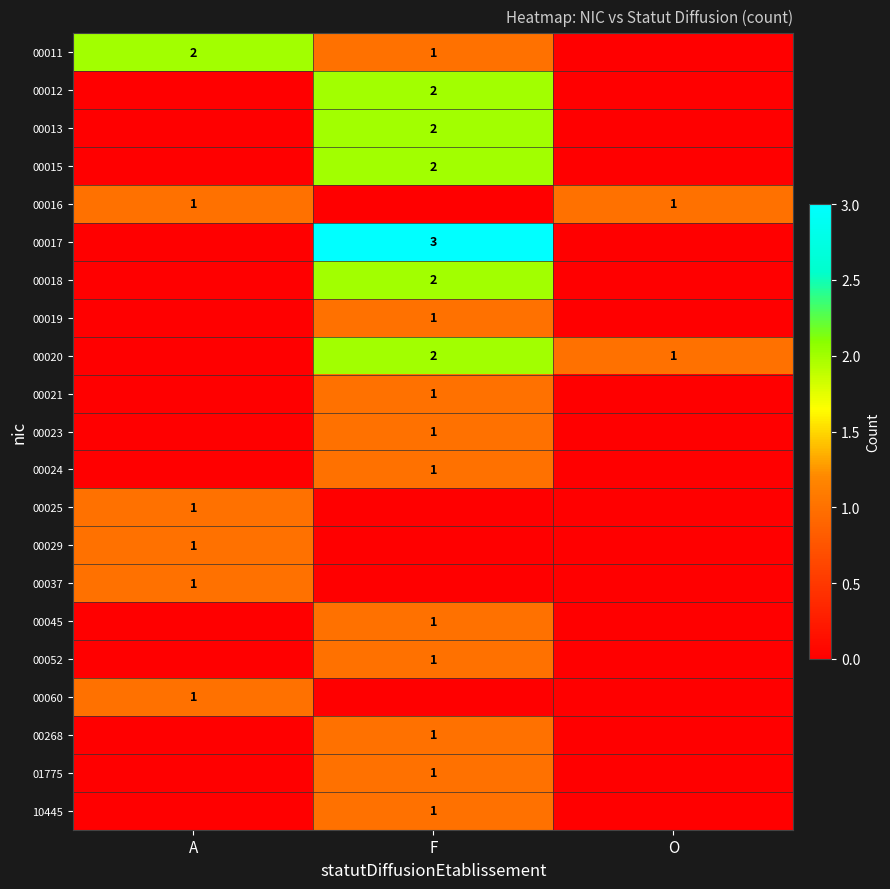

The value of 00016 at A is 2. True or false?

False